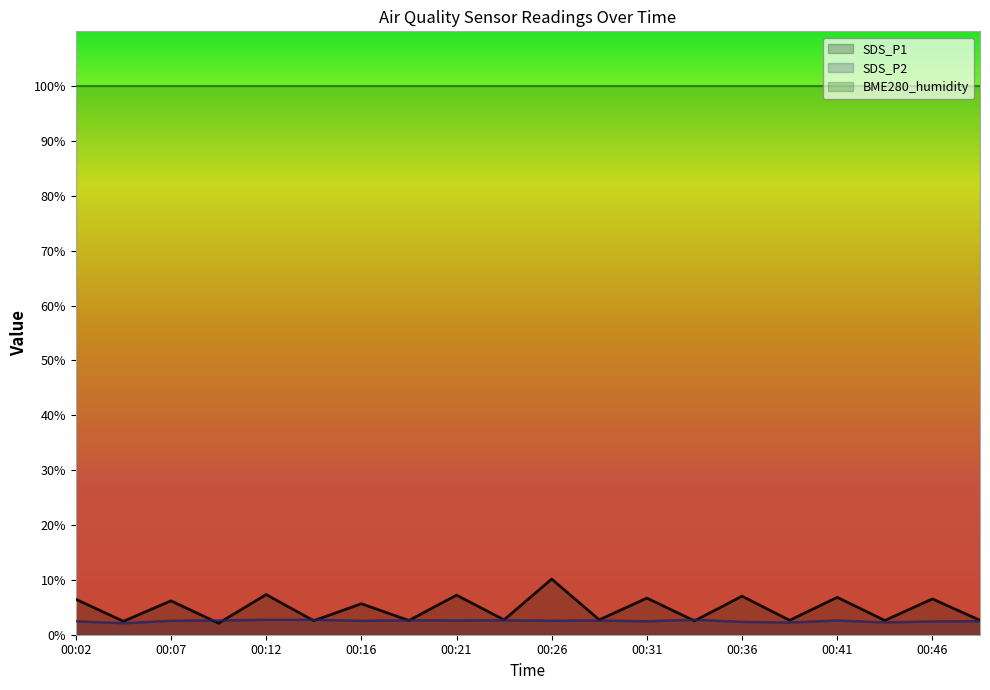

The value of SDS_P1 at 00:02 is 6.5. True or false?

True